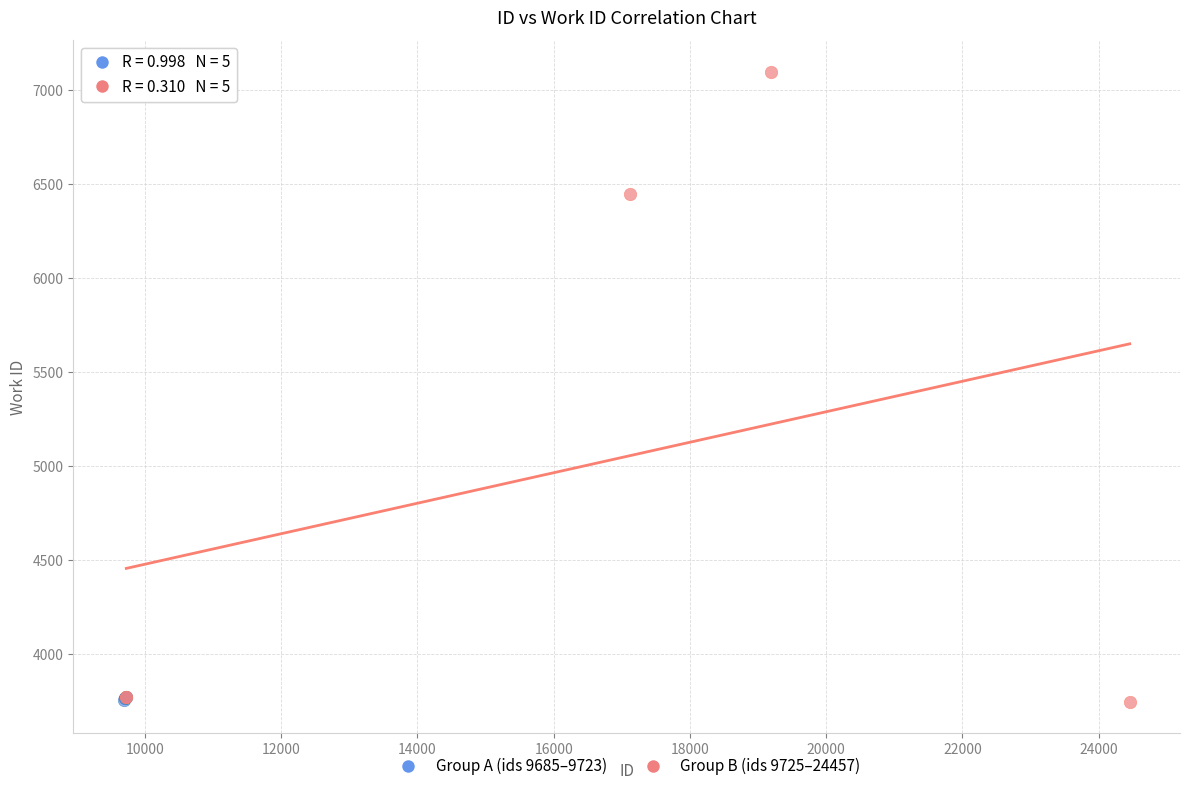

Which series contains the highest Y value?

Group B (ids 9725–24457)